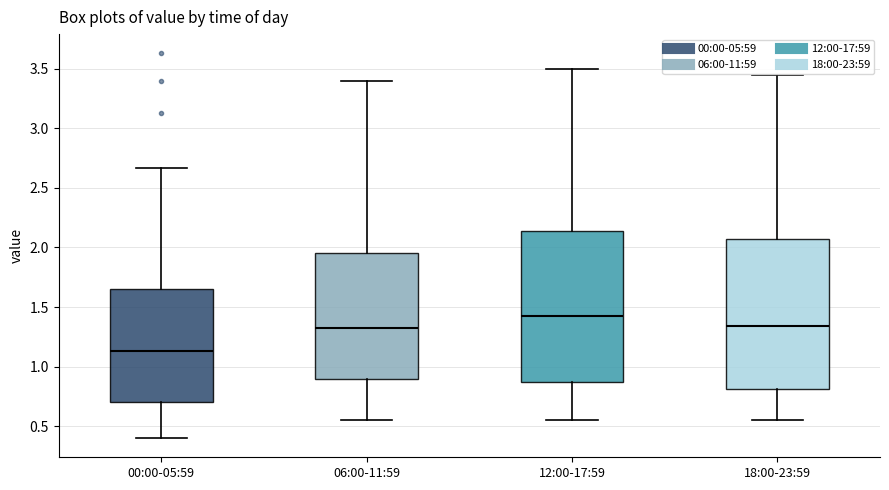

Reading left to right, transcribe this box plot: for each box, give where its median line is, the range the box spans, and where its two whiskers end, as read against the y-axis. The values are not printed on the chart, so give them approximately, as read against the axis.

00:00-05:59: median 1.15, box 0.70 to 1.65, whiskers 0.40 to 2.65
06:00-11:59: median 1.35, box 0.90 to 1.95, whiskers 0.55 to 3.40
12:00-17:59: median 1.45, box 0.85 to 2.15, whiskers 0.55 to 3.50
18:00-23:59: median 1.35, box 0.80 to 2.10, whiskers 0.55 to 3.45